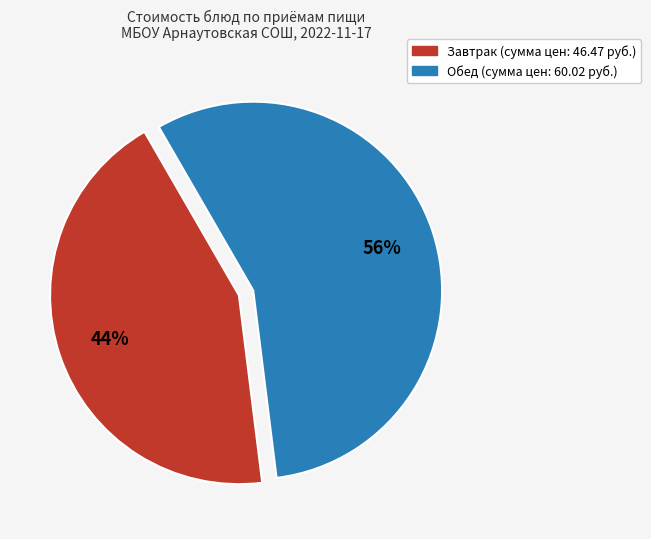

To the nearest percent, what is the average slice percentage?

50%